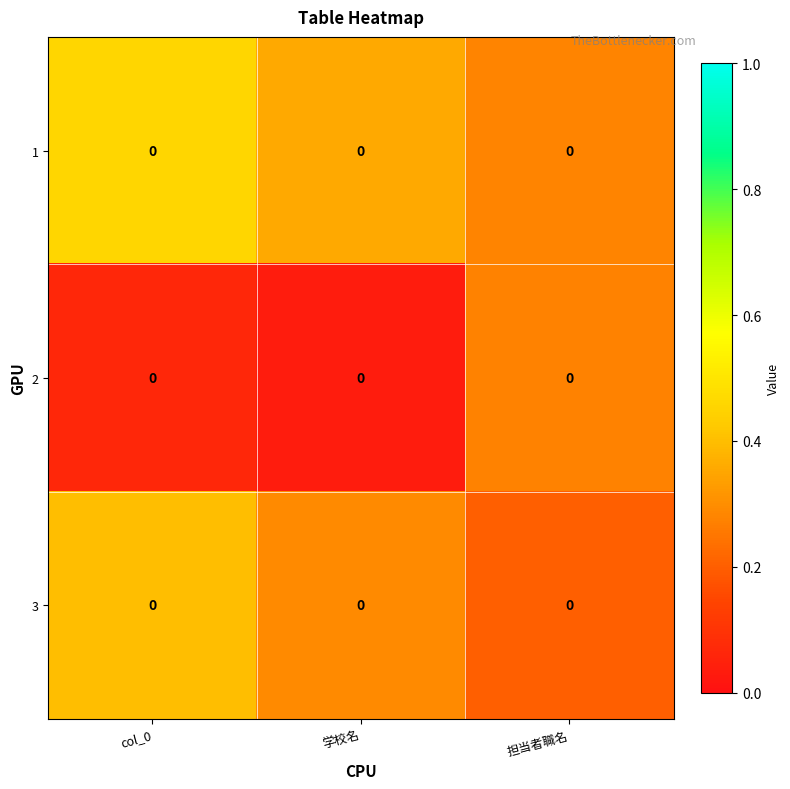

Is the value of row_0 at 担当者職名 greater than the value of row_1 at 担当者職名?

Yes